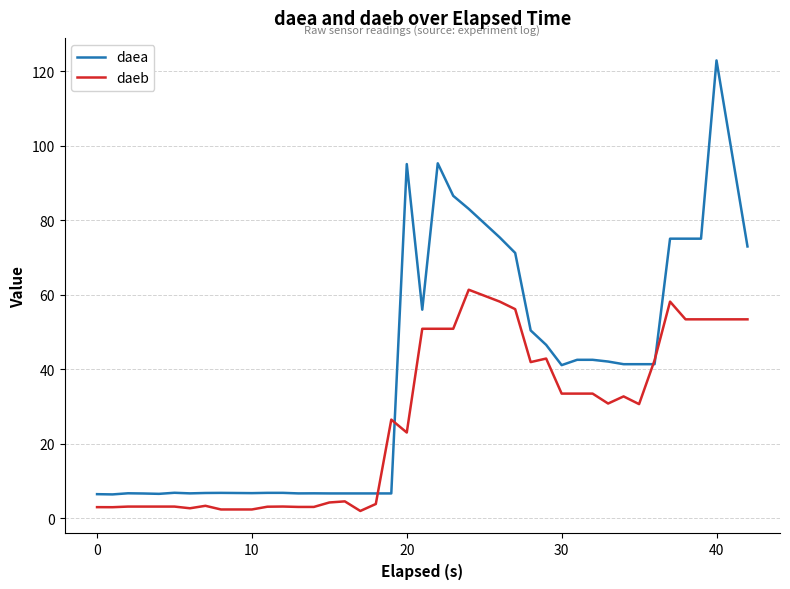

Which series has the largest range (max minus min)?

daea